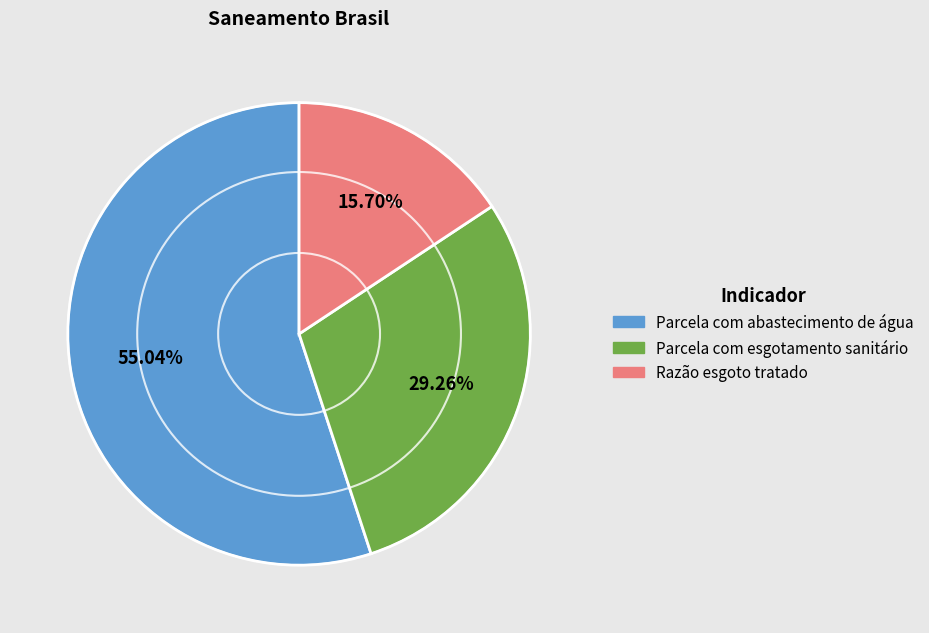

Combined, do Razão esgoto tratado and Parcela com esgotamento sanitário account for over 50%?

No